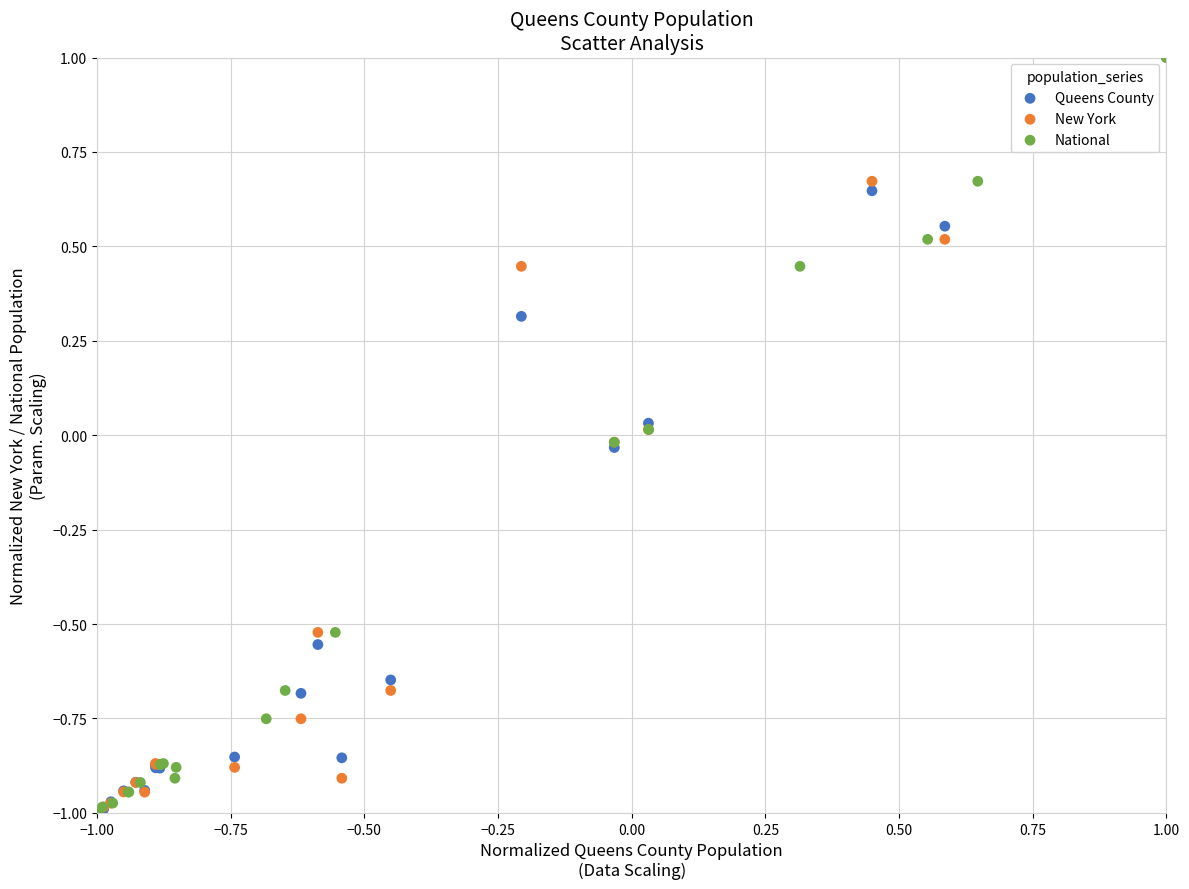

What are all the series names shown in the legend?

Queens County, New York, National